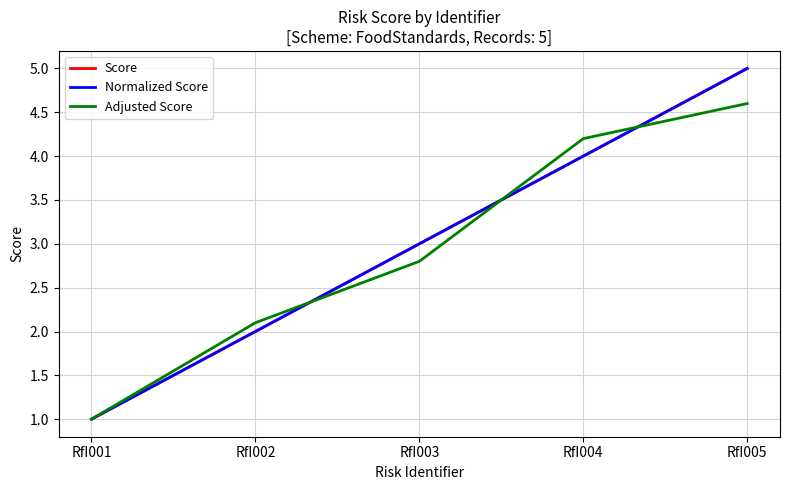

At how many categories does at least one series exceed 2?

4